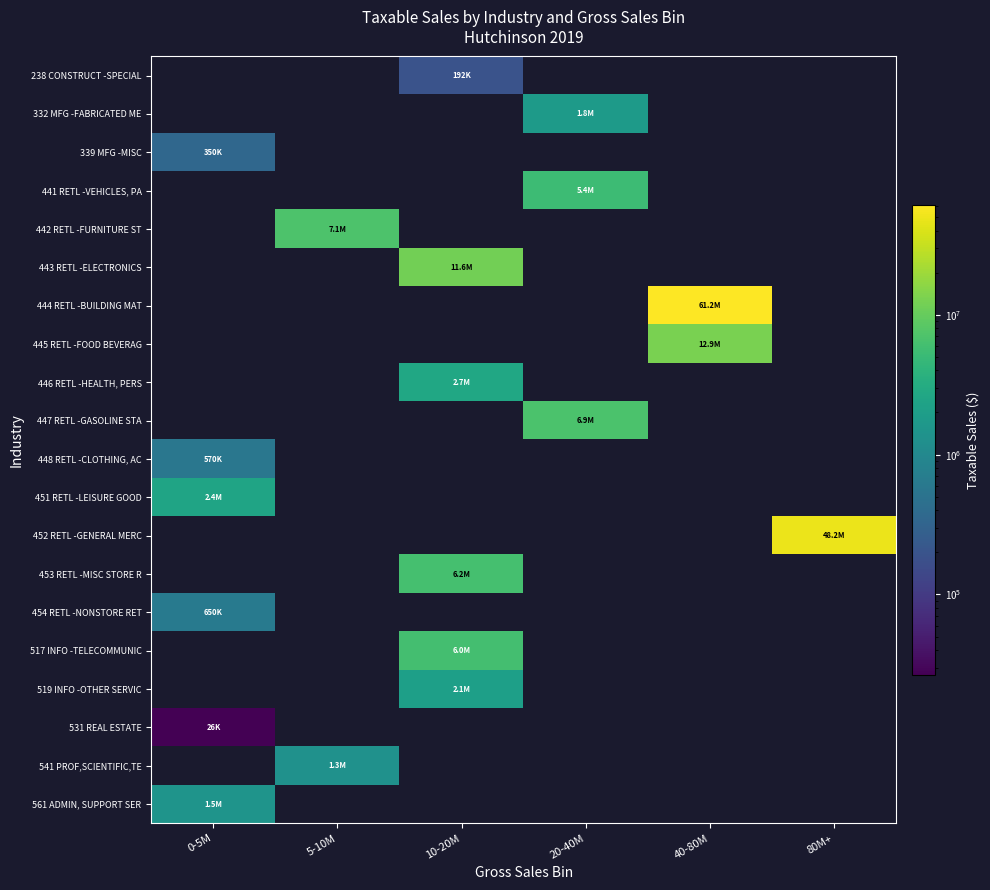

At which category does the chart reach its peak across all series?

40-80M